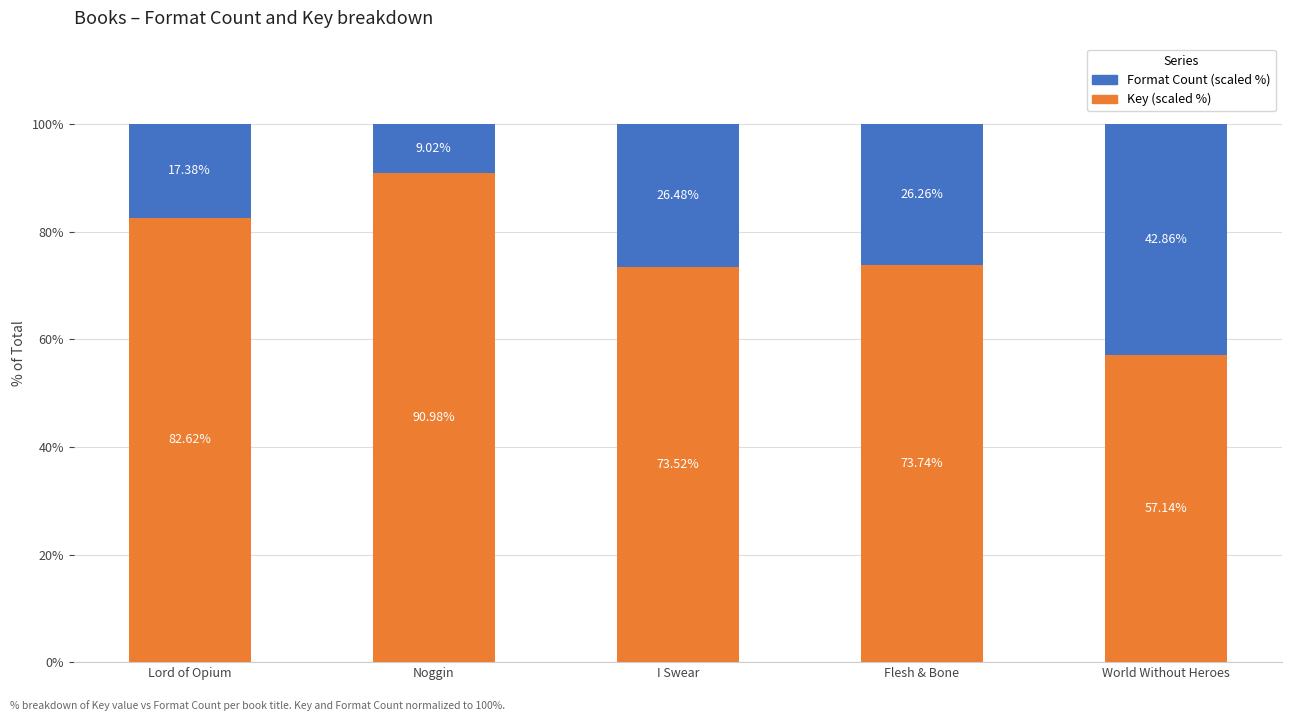

How many bars are there in total?

5